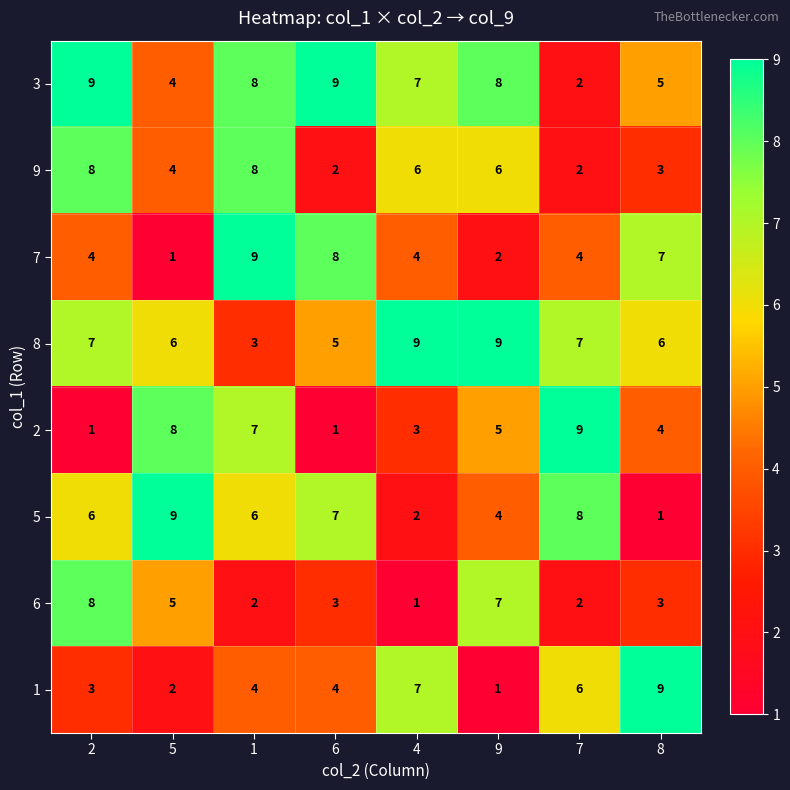

What is the difference between the second highest and second lowest values in the 1 series?

5